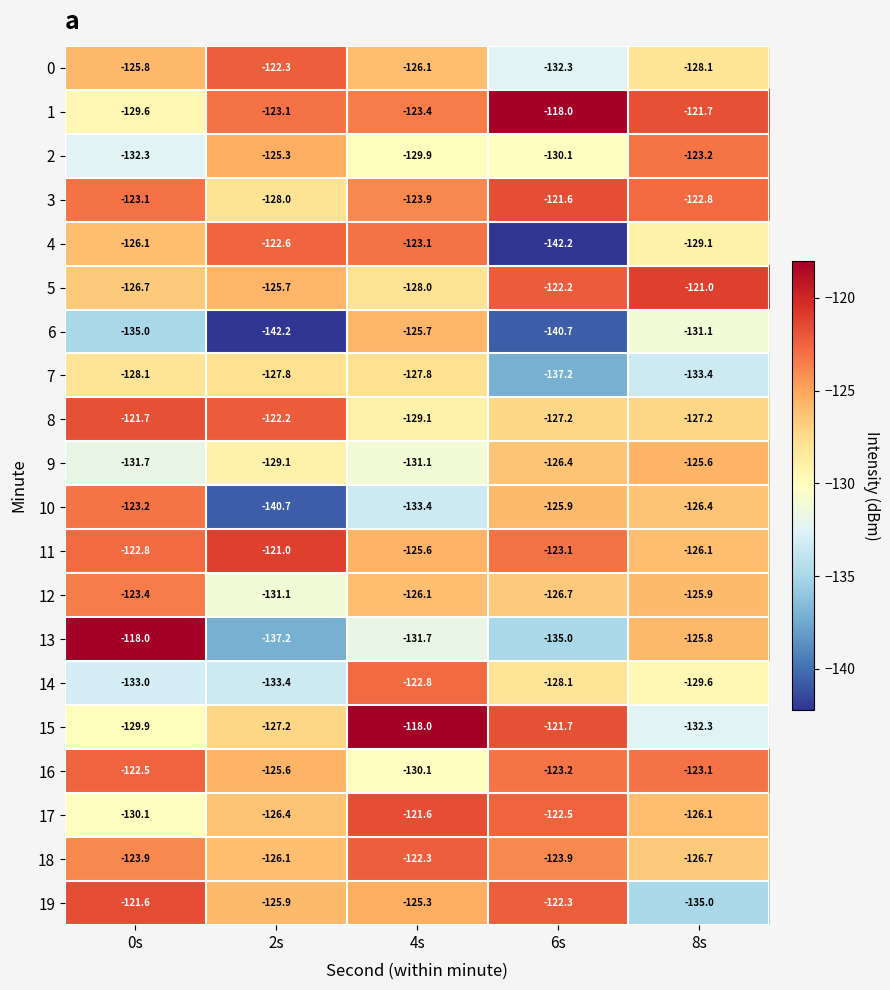

The 5 series shows -125.7 at 2s. True or false?

True